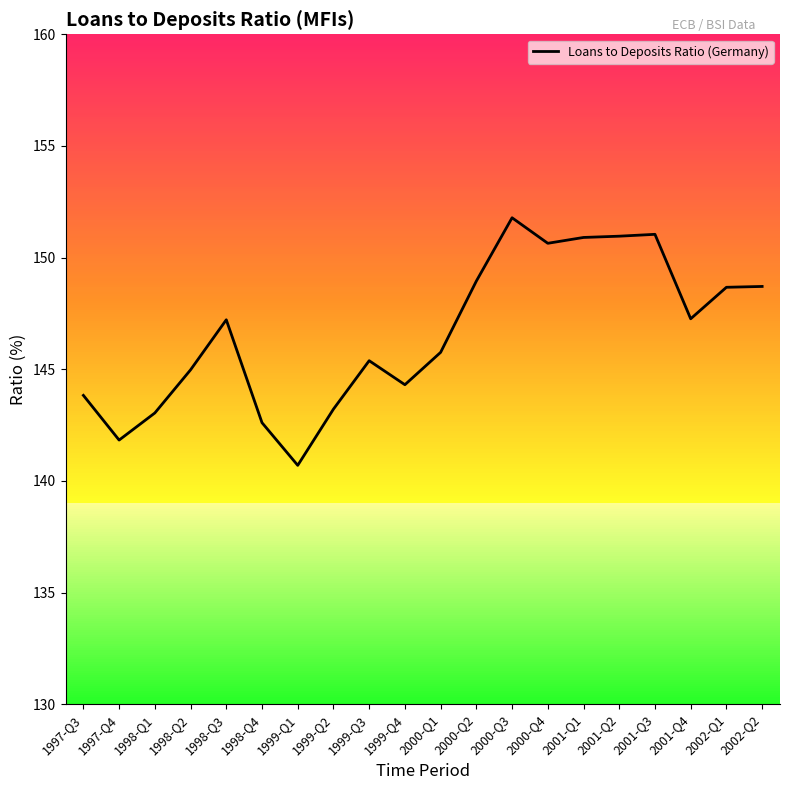

True or false: the data shows 145.0 at 1998-Q2.

True